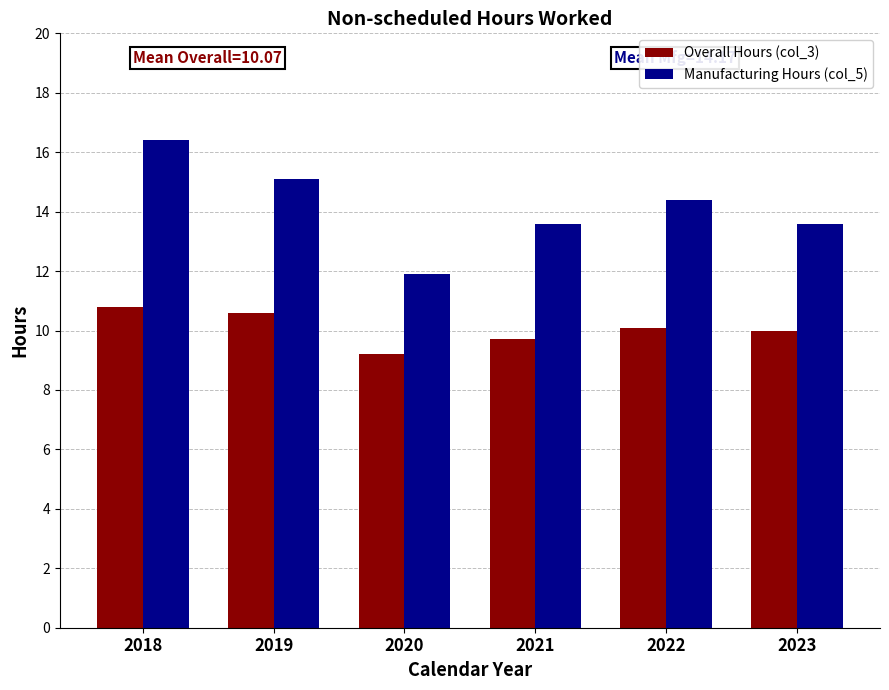

The value of Manufacturing Hours (col_5) at 2023 is 5.2. True or false?

False